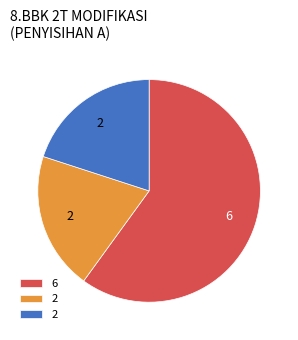

Is there a majority slice in this chart?

Yes